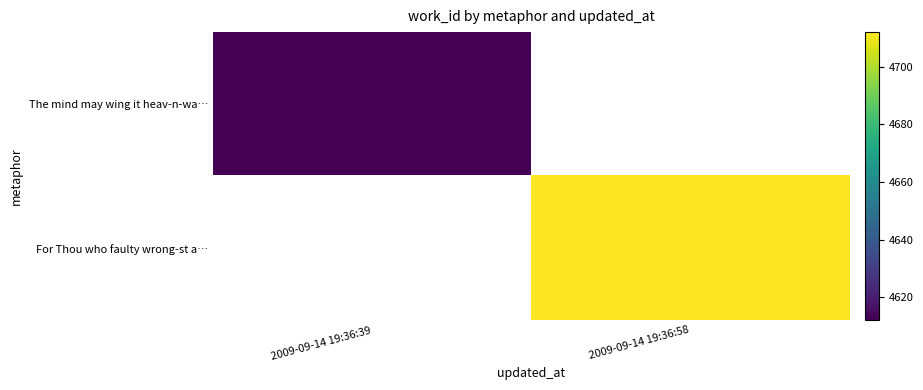

Rank the series by their average value, from lowest to highest.

The mind may wing it heav-n-wa…, For Thou who faulty wrong-st a…